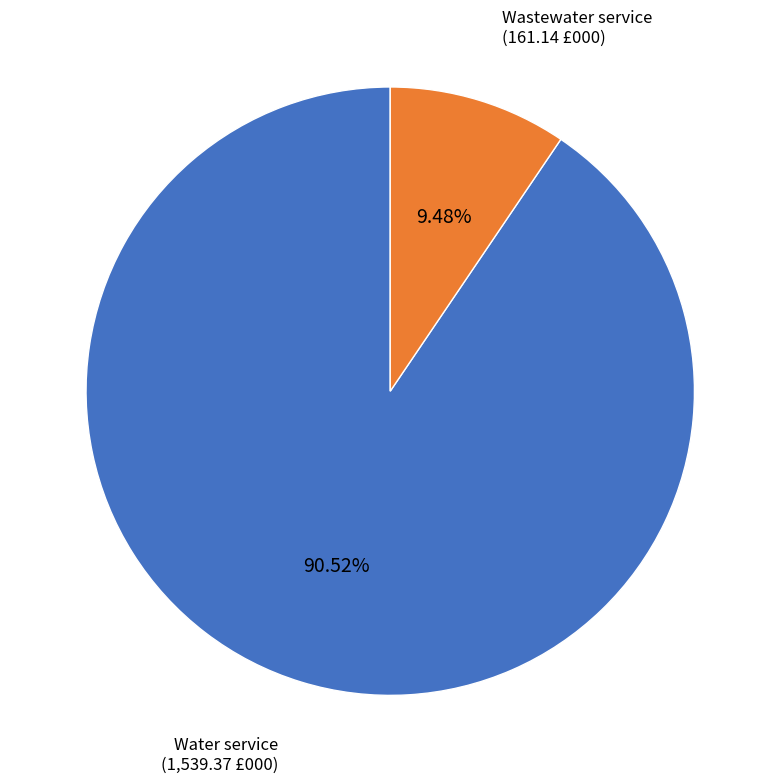

Which slice is the smallest?

Wastewater service